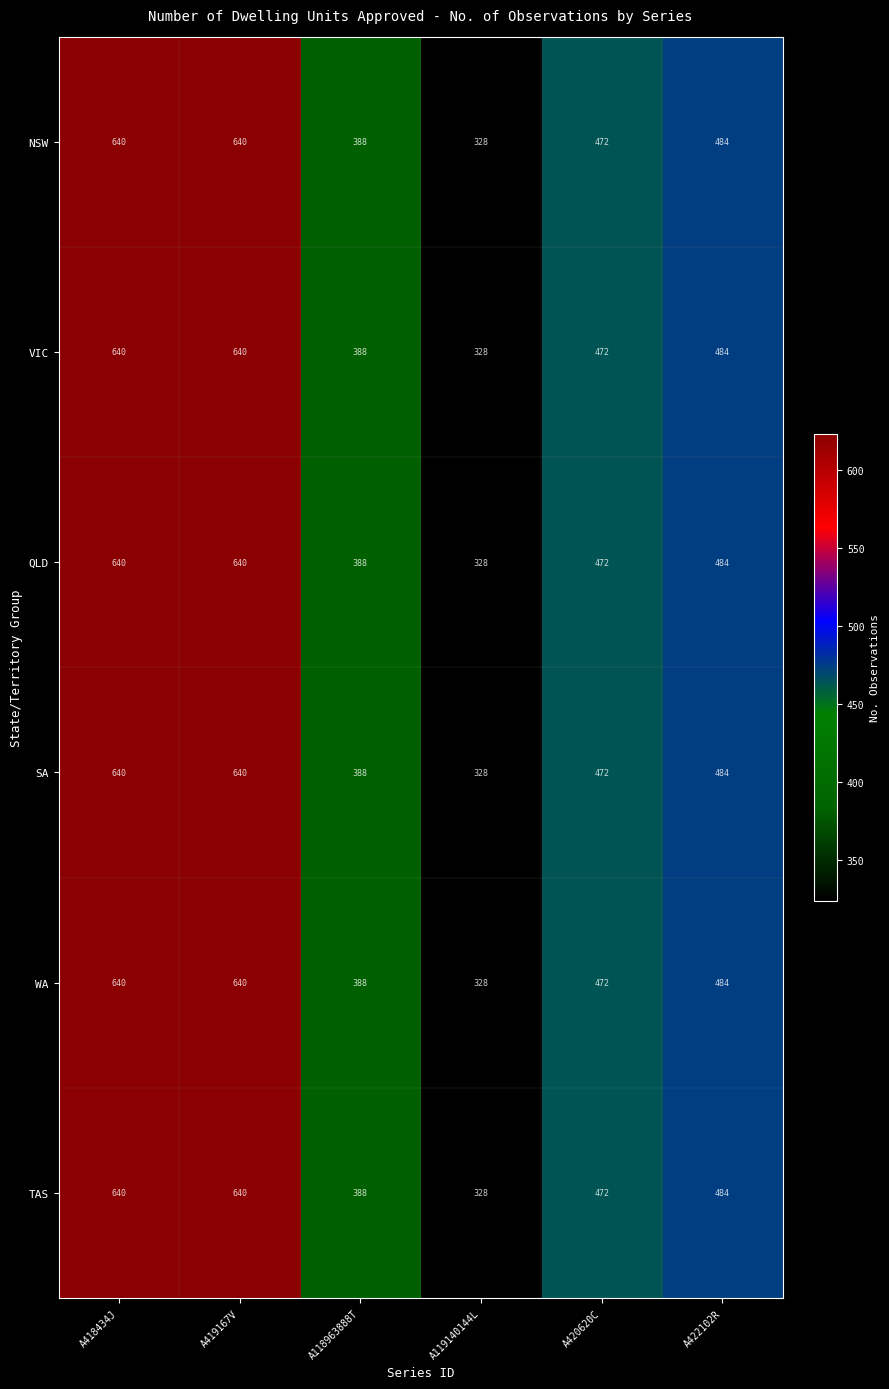

At which label is SA closest to 484?

A422102R